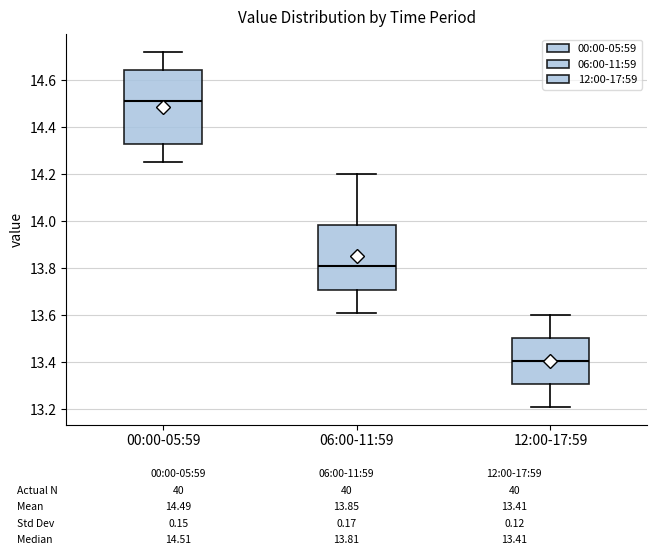

Reading left to right, read every box against the y-axis: the position of its median line, the range the box covers, and the ends of its whiskers. The values are not printed on the chart, so give them approximately, as read against the axis.

00:00-05:59: median 14.52, box 14.32 to 14.64, whiskers 14.26 to 14.72
06:00-11:59: median 13.82, box 13.70 to 13.98, whiskers 13.62 to 14.20
12:00-17:59: median 13.40, box 13.30 to 13.50, whiskers 13.22 to 13.60